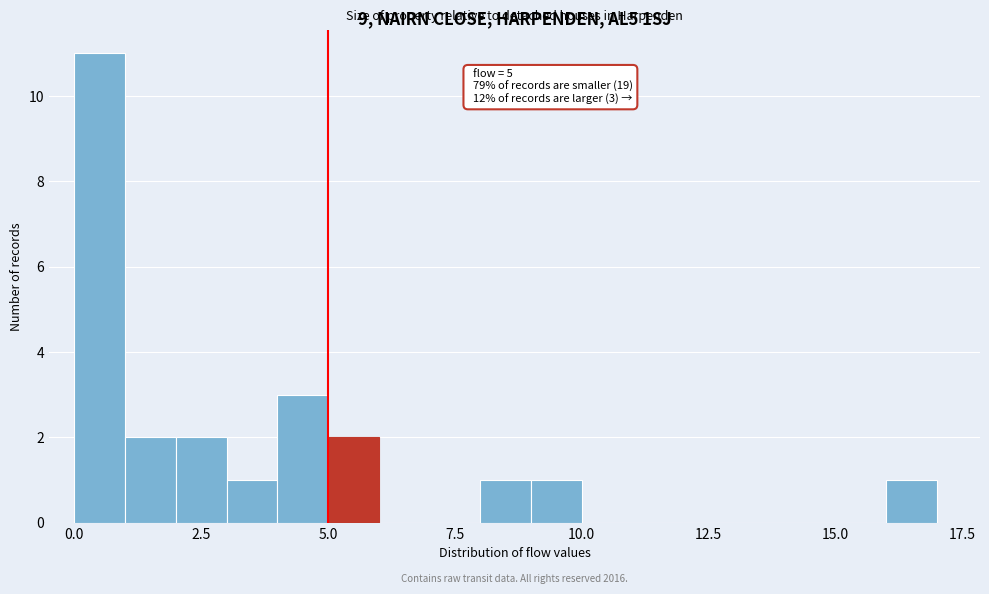

Around what value on the x-axis is the tallest bar? Give the approximate position of its centre, as read against the axis.

0.5